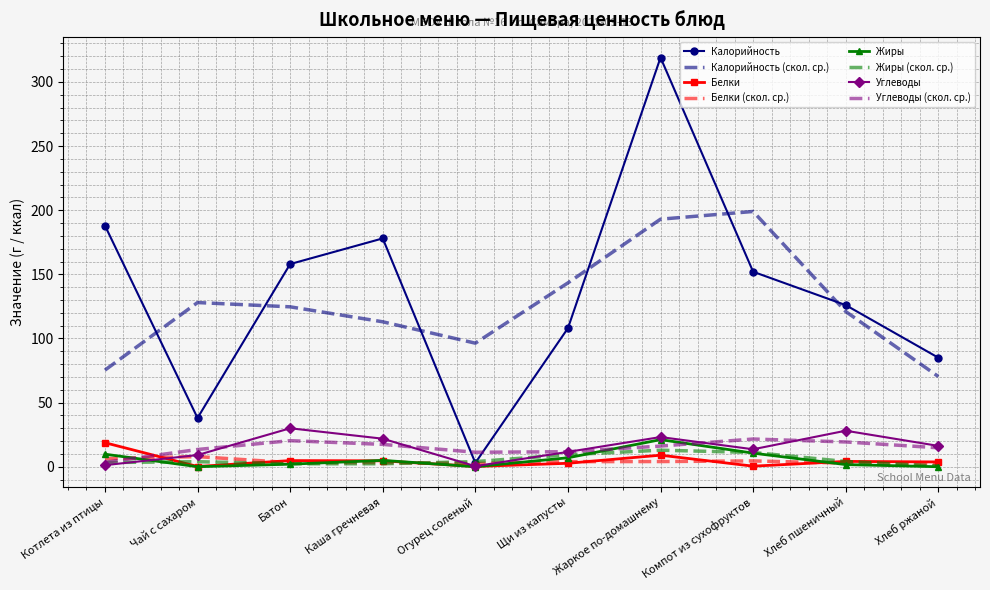

At how many categories does at least one series exceed 228?

1